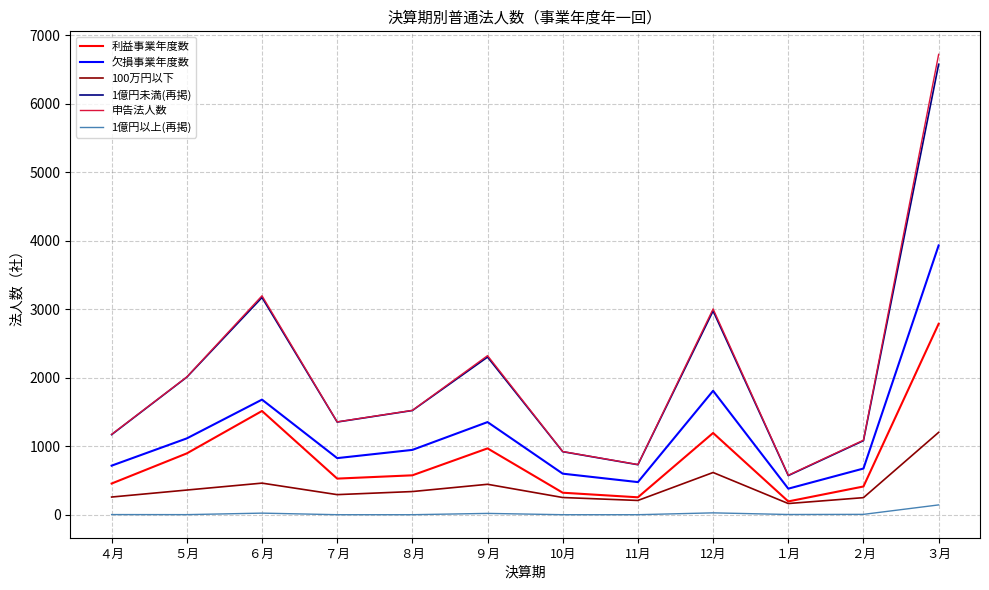

In 欠損事業年度数, how many points are lower than both neighbors (excluding endpoints)?

3